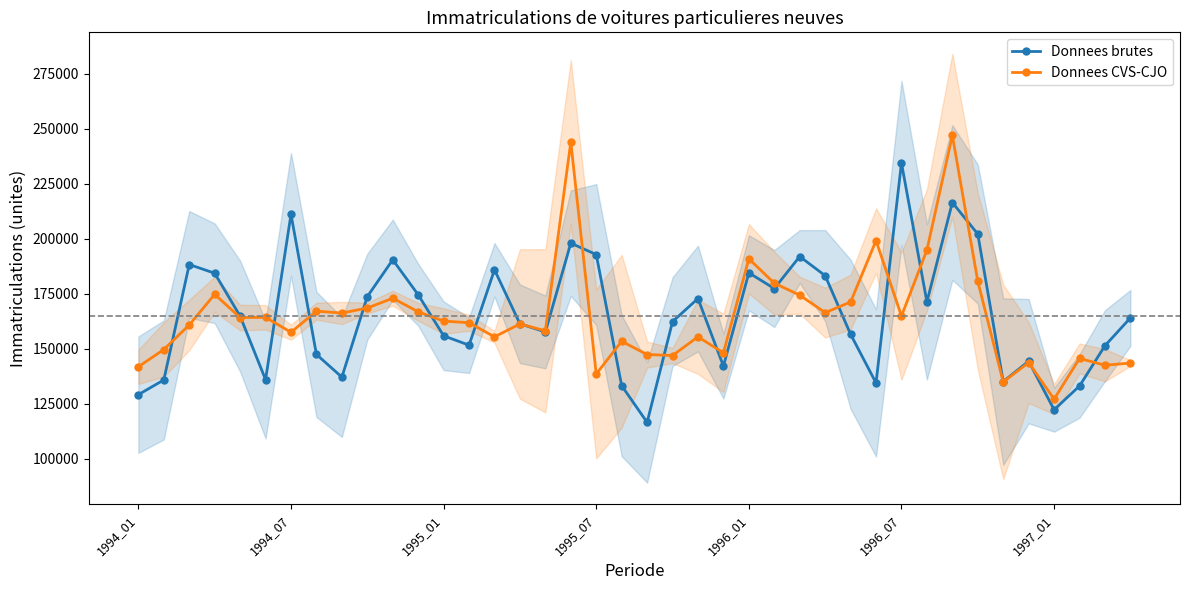

What are all the series names shown in the legend?

Donnees brutes, Donnees CVS-CJO